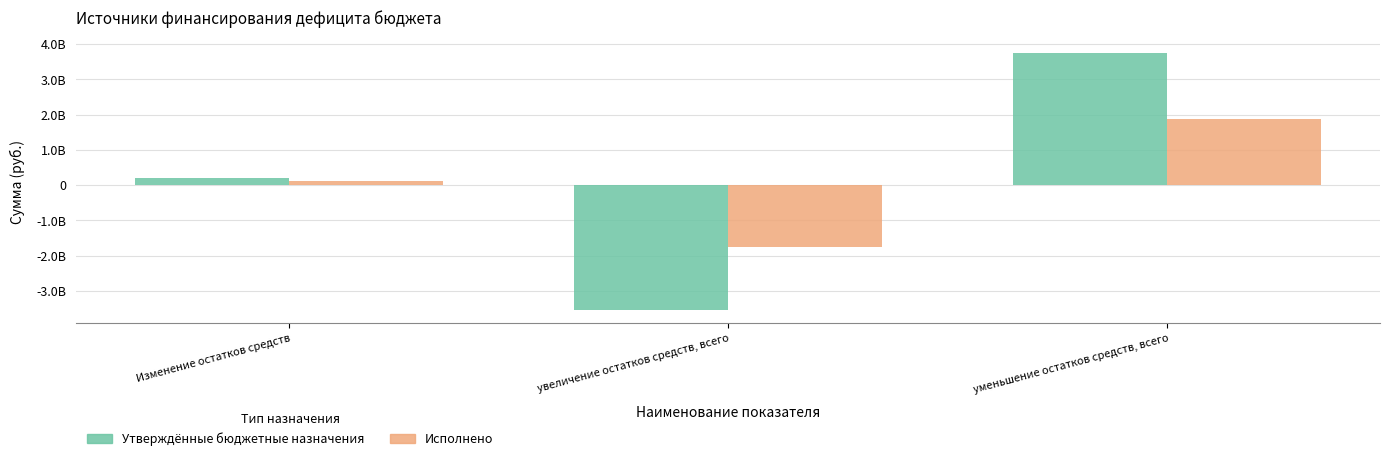

What is the label of the 2nd bar from the left?

увеличение остатков средств, всего